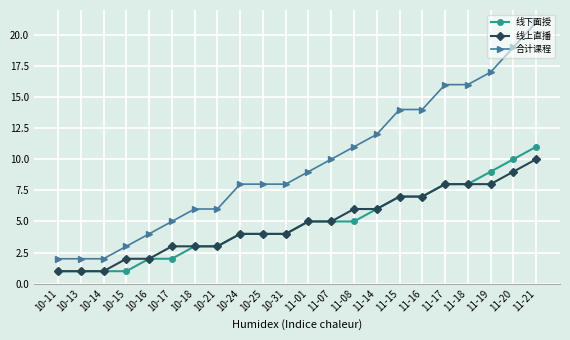

Which series has the largest total across all categories?

合计课程